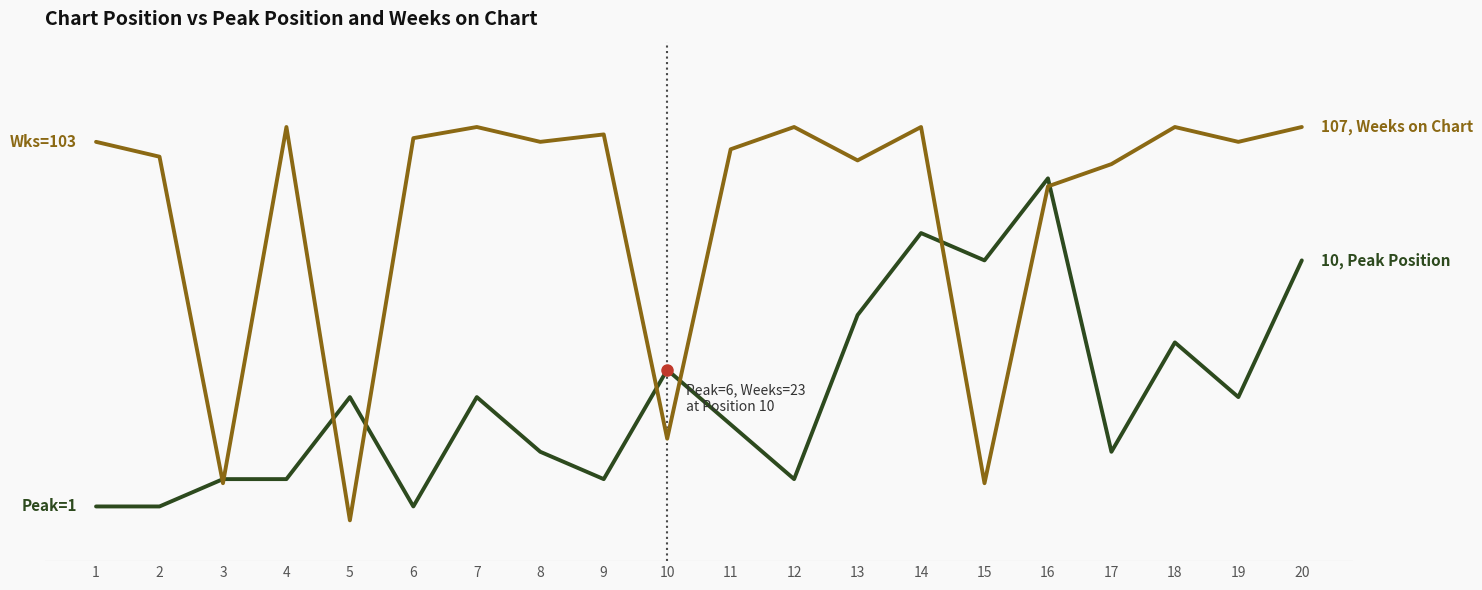

What is the value of the Peak Position point at the 14th from the left?

11